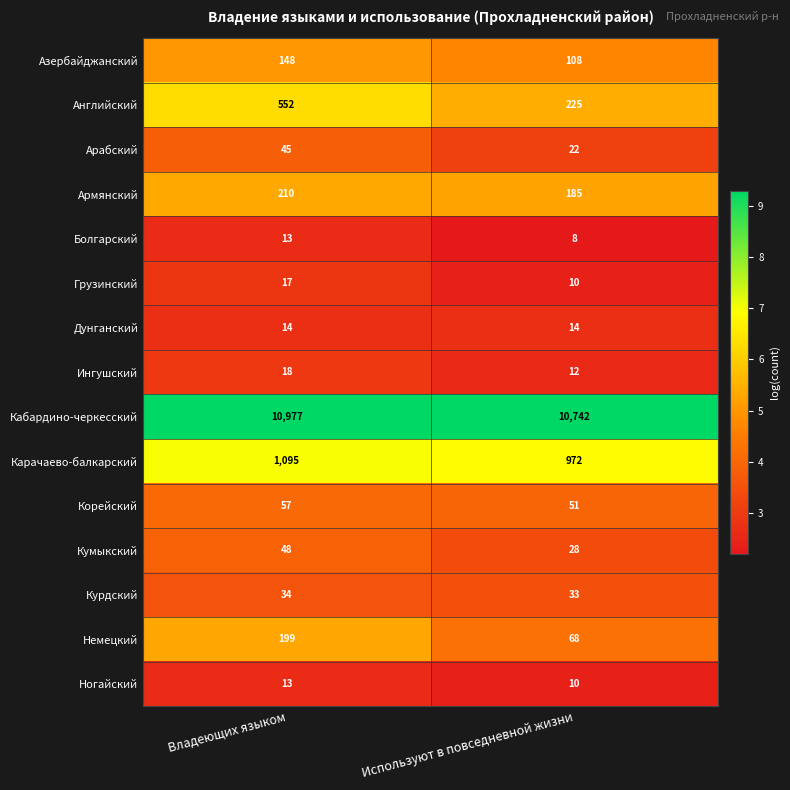

Reading right to left, list all the values displayed in this chart.

Азербайджанский: Используют в повседневной жизни=108	Владеющих языком=148
Английский: Используют в повседневной жизни=225	Владеющих языком=552
Арабский: Используют в повседневной жизни=22	Владеющих языком=45
Армянский: Используют в повседневной жизни=185	Владеющих языком=210
Болгарский: Используют в повседневной жизни=8	Владеющих языком=13
Грузинский: Используют в повседневной жизни=10	Владеющих языком=17
Дунганский: Используют в повседневной жизни=14	Владеющих языком=14
Ингушский: Используют в повседневной жизни=12	Владеющих языком=18
Кабардино-черкесский: Используют в повседневной жизни=10742	Владеющих языком=10977
Карачаево-балкарский: Используют в повседневной жизни=972	Владеющих языком=1095
Корейский: Используют в повседневной жизни=51	Владеющих языком=57
Кумыкский: Используют в повседневной жизни=28	Владеющих языком=48
Курдский: Используют в повседневной жизни=33	Владеющих языком=34
Немецкий: Используют в повседневной жизни=68	Владеющих языком=199
Ногайский: Используют в повседневной жизни=10	Владеющих языком=13